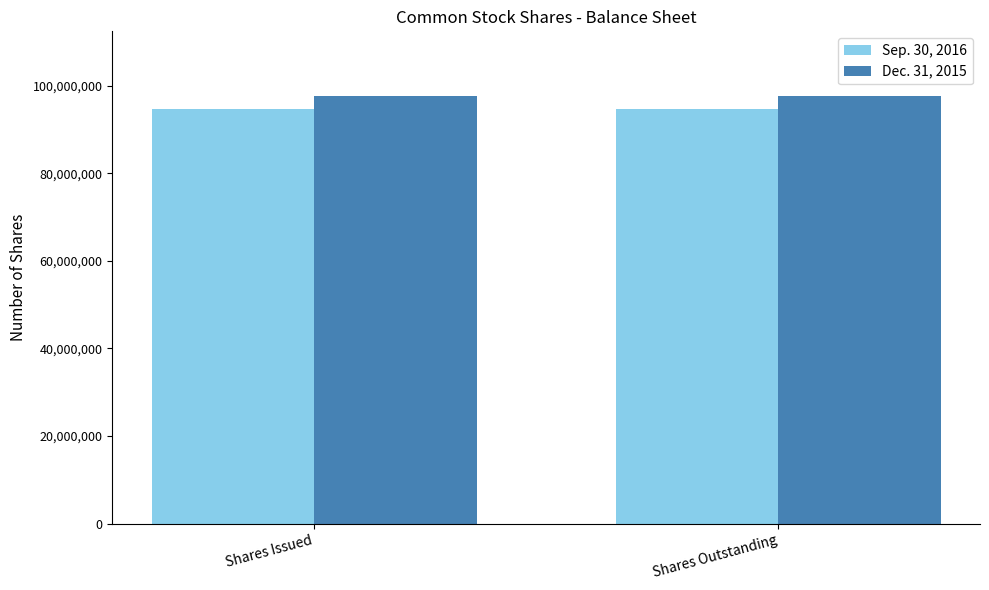

What is the label of the 2nd bar from the left?

Shares Outstanding